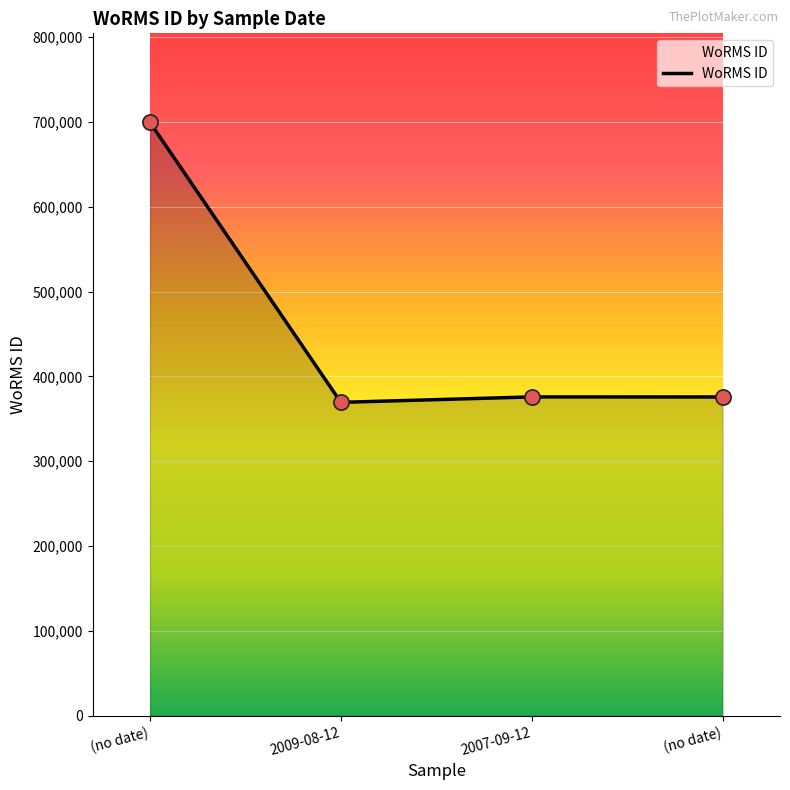

Does the chart have visible grid lines?

Yes